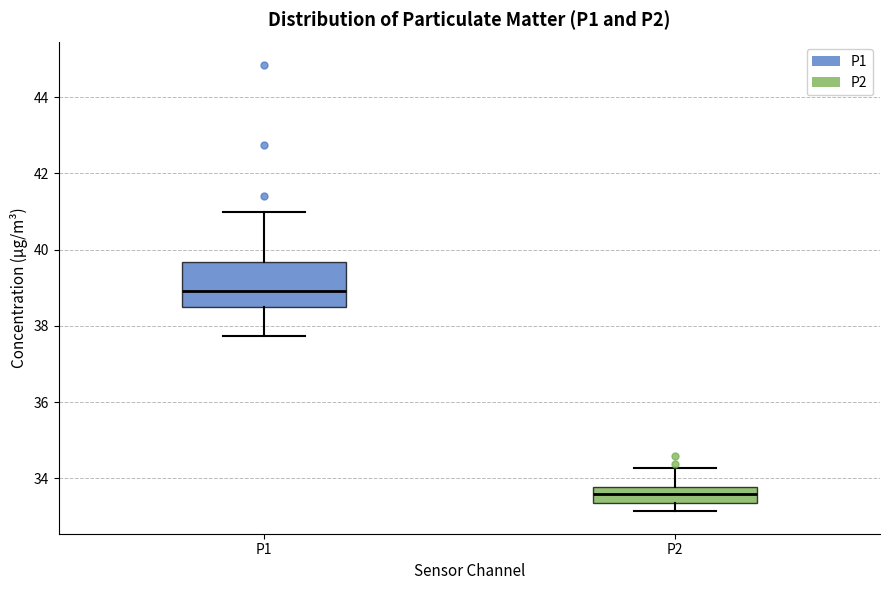

Reading left to right, read every box against the y-axis: the position of its median line, the range the box covers, and the ends of its whiskers. The values are not printed on the chart, so give them approximately, as read against the axis.

P1: median 39.0, box 38.4 to 39.6, whiskers 37.8 to 41.0
P2: median 33.6, box 33.4 to 33.8, whiskers 33.2 to 34.2